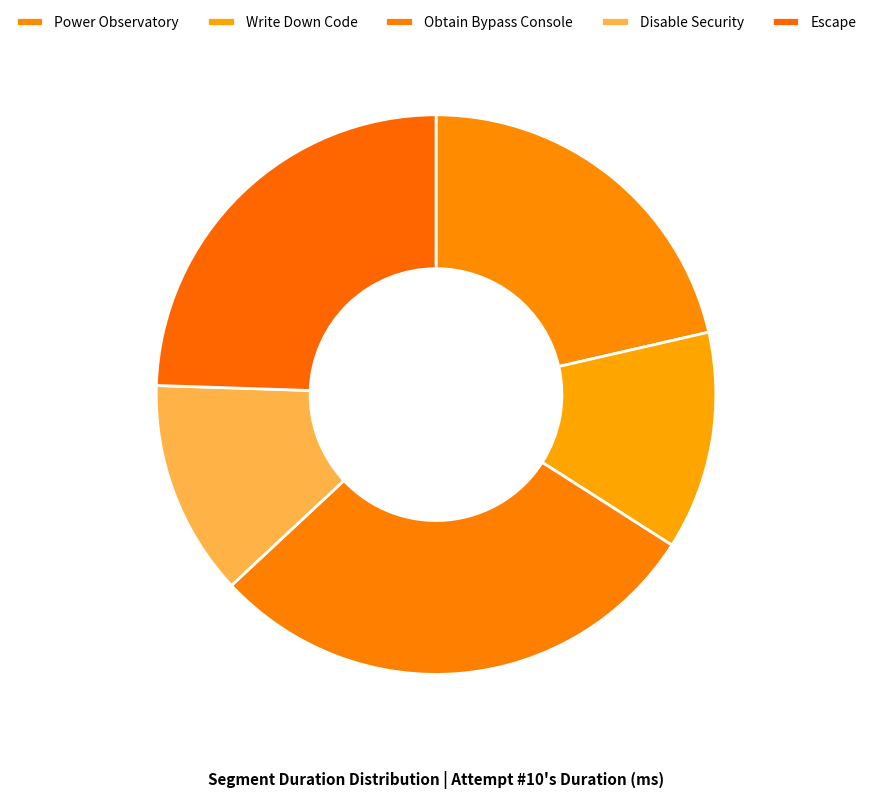

How many slices are in this pie chart?

5